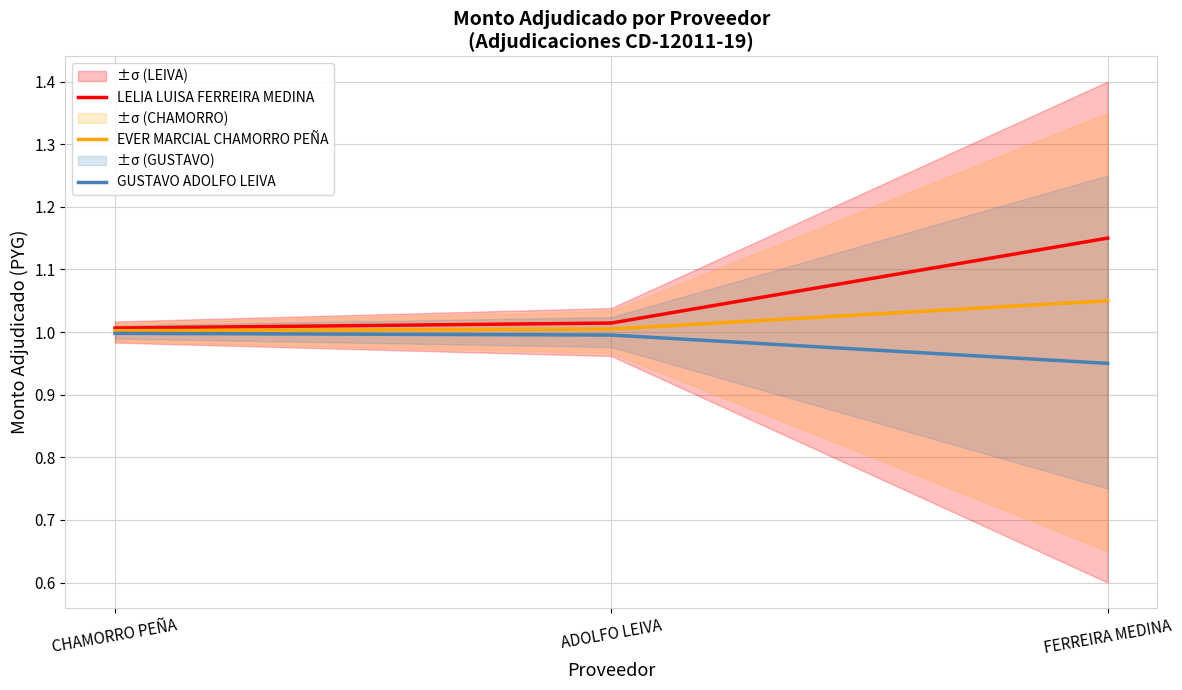

What is the smallest value displayed?

0.9